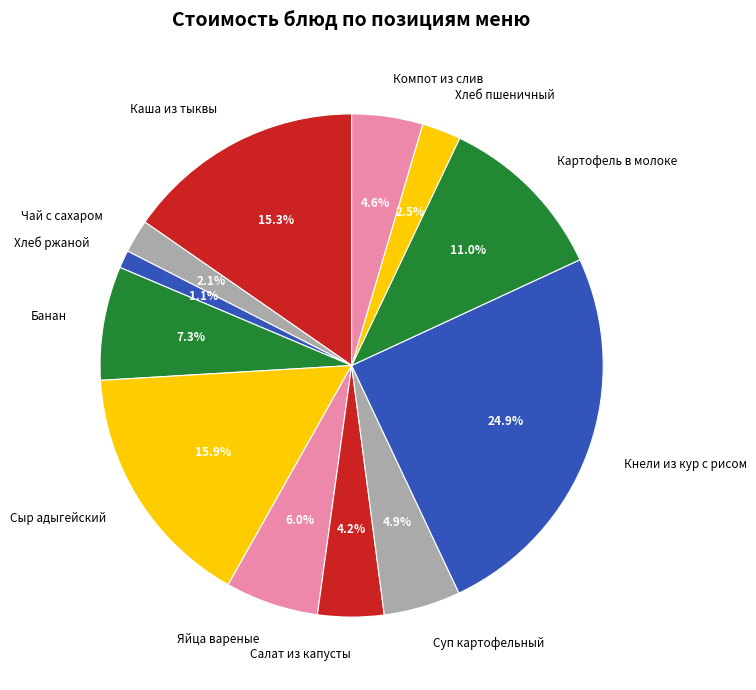

How many segments does this pie chart have?

12